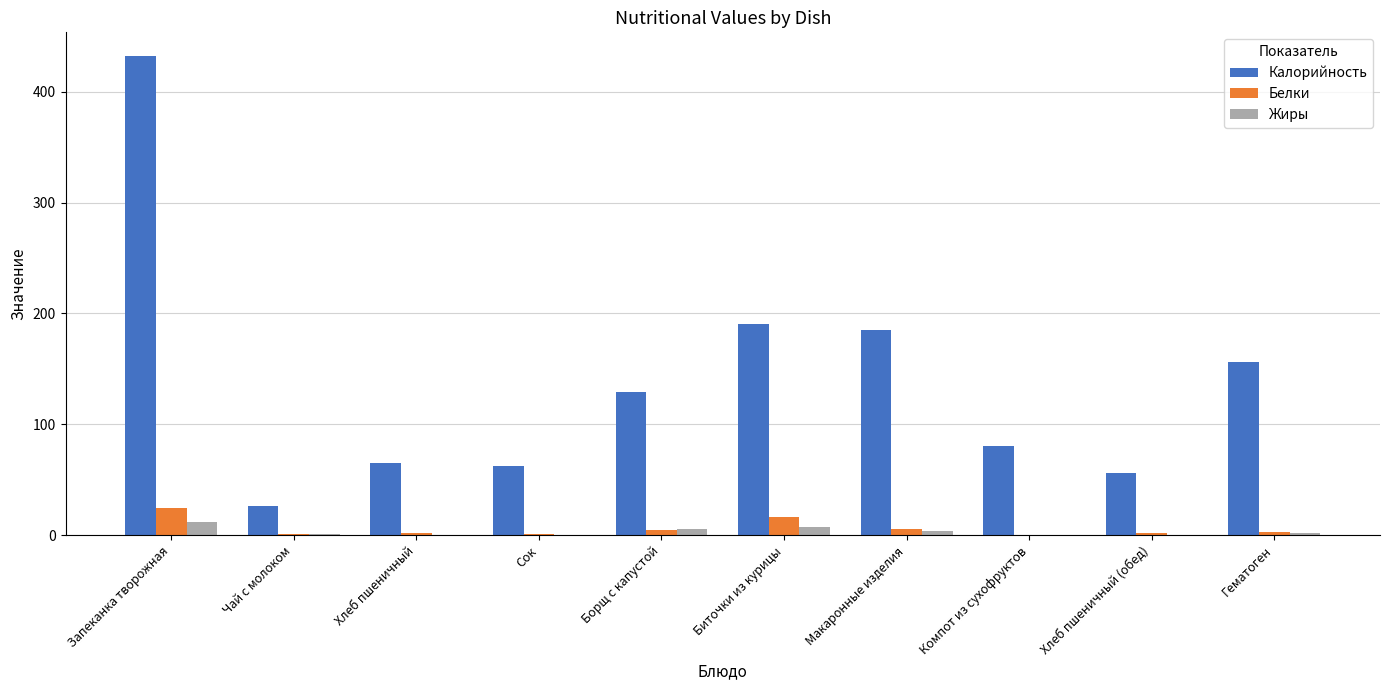

At which label does Жиры reach its peak?

Запеканка творожная